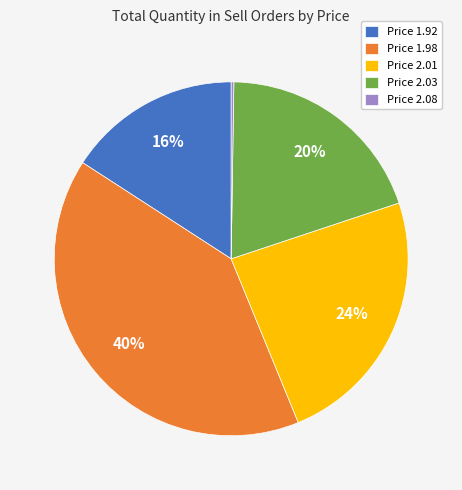

Is there any slice that represents more than half of the pie?

No